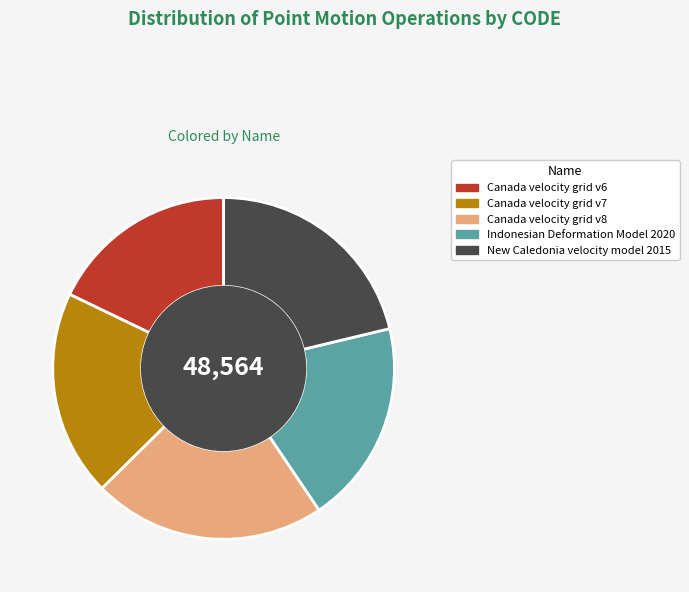

Is the sum of Canada velocity grid v6 and Indonesian Deformation Model 2020 greater than half?

No